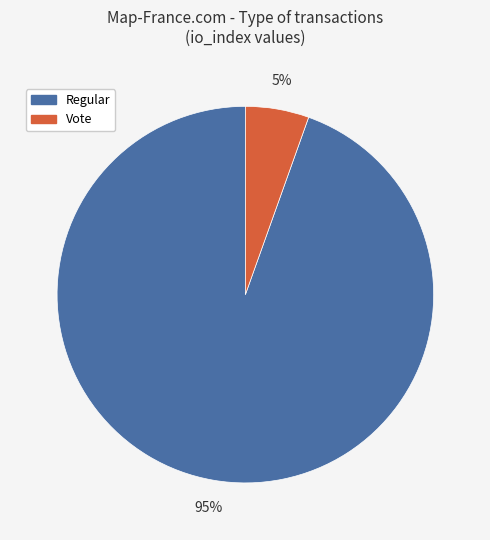

To the nearest percent, what is the average slice percentage?

50%